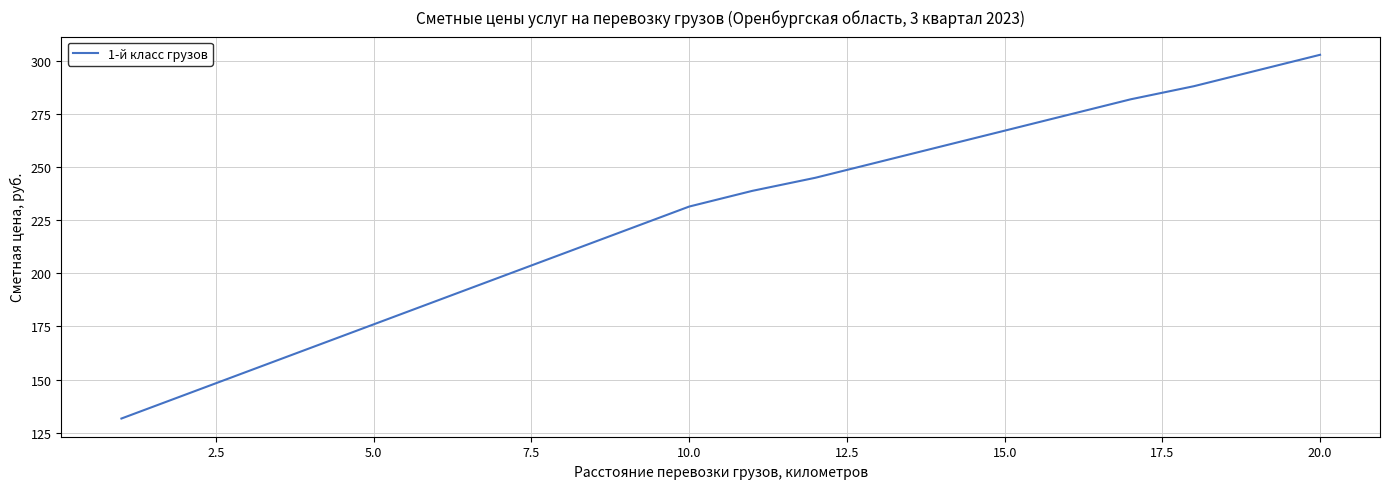

What is the difference between the maximum and minimum values?

171.1